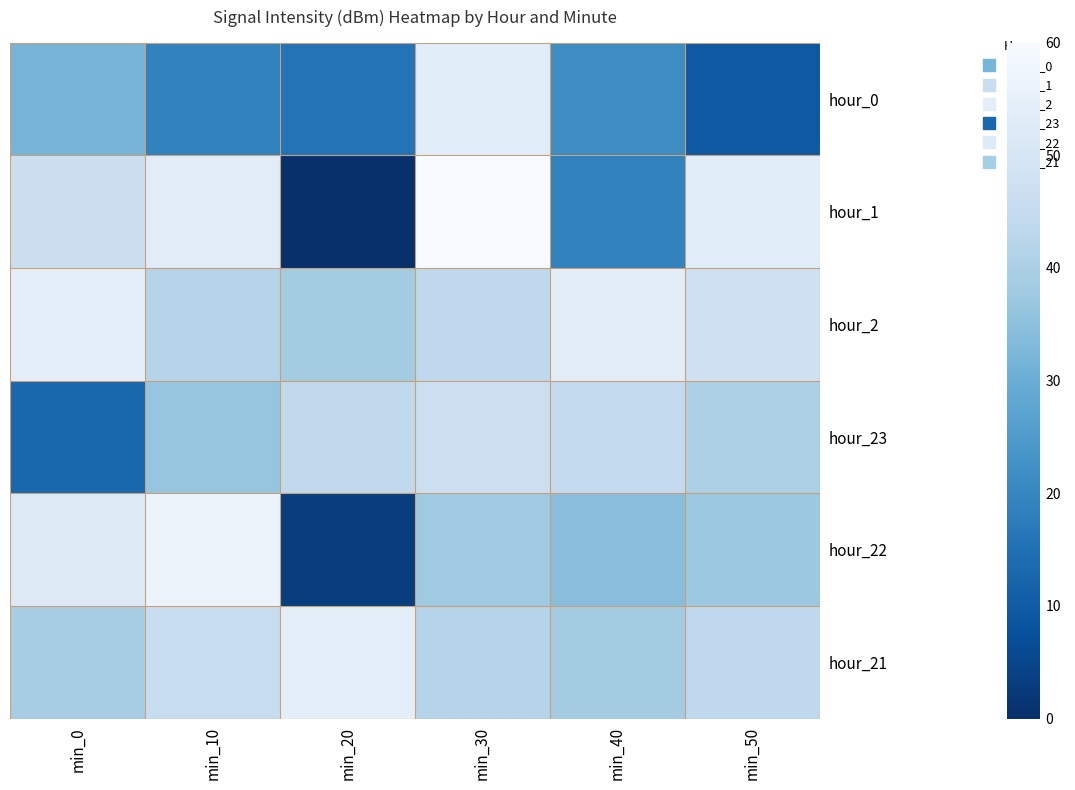

Which series has the widest spread of values?

hour_1